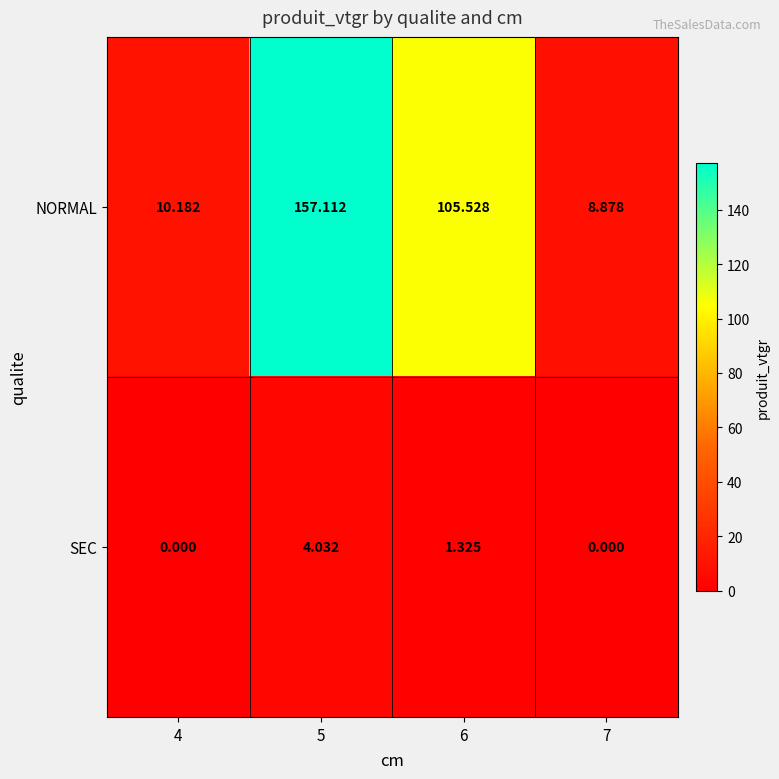

Which series changed the most between 4 and 6?

NORMAL